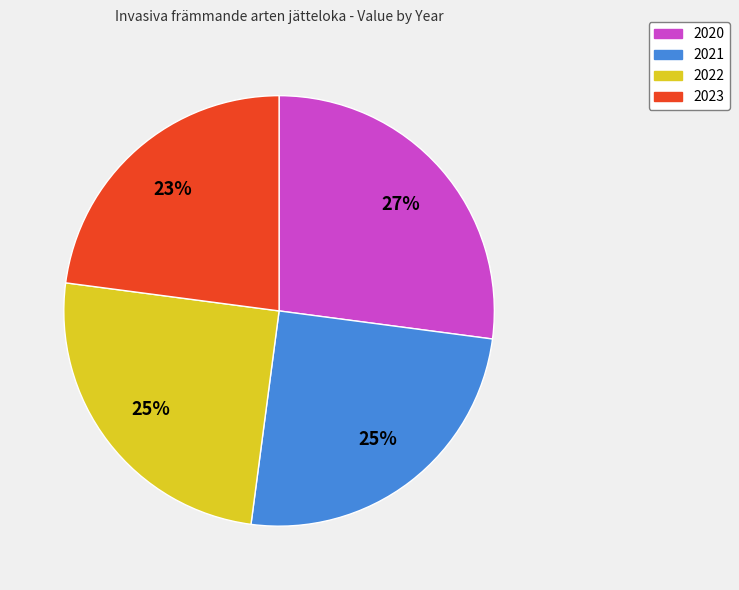

Combined, do 2021 and 2020 account for over 50%?

Yes